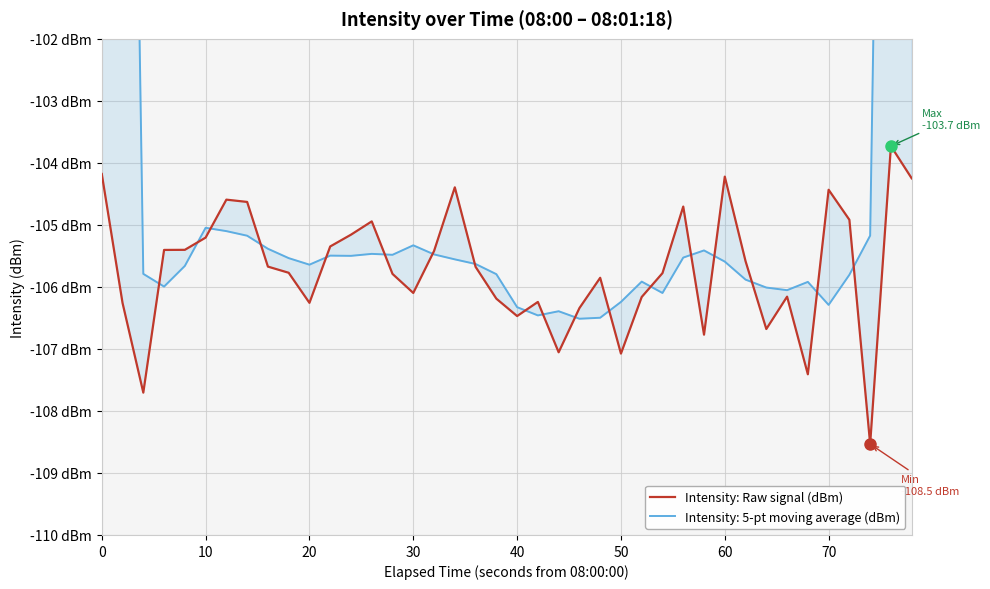

What is the difference between the maximum and minimum values?

4.8